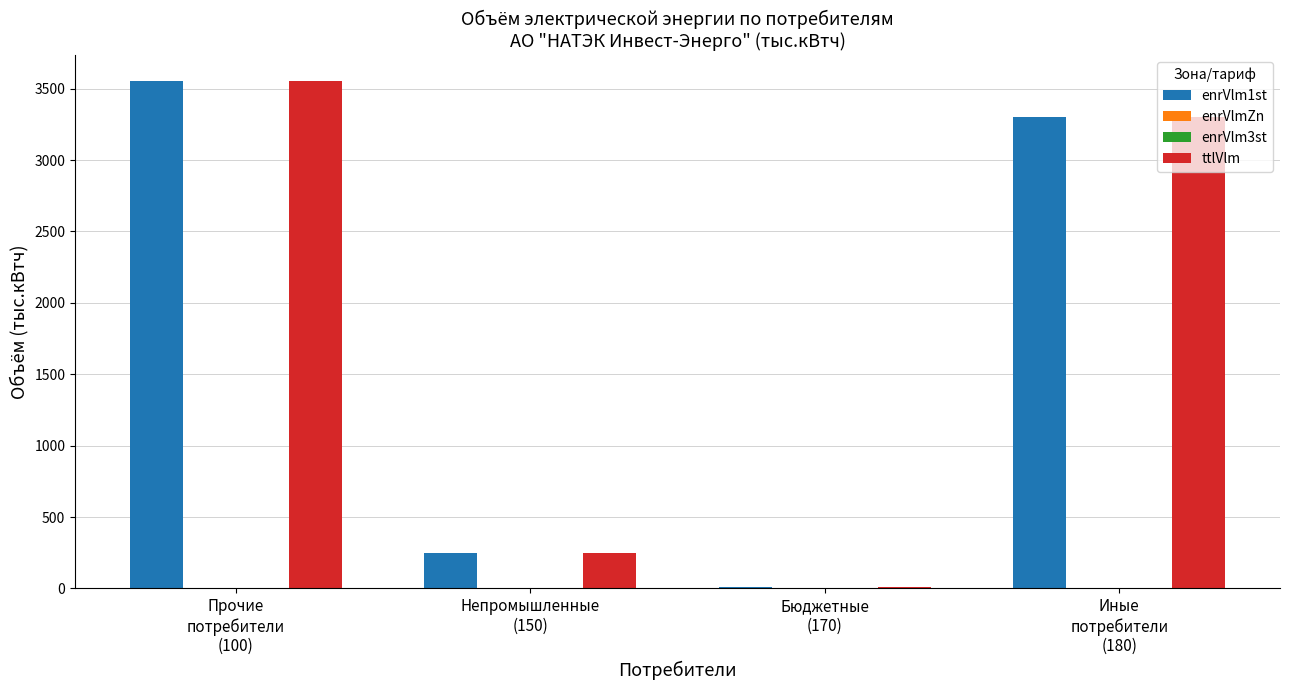

At which label does ttlVlm reach its minimum?

Бюджетные
(170)